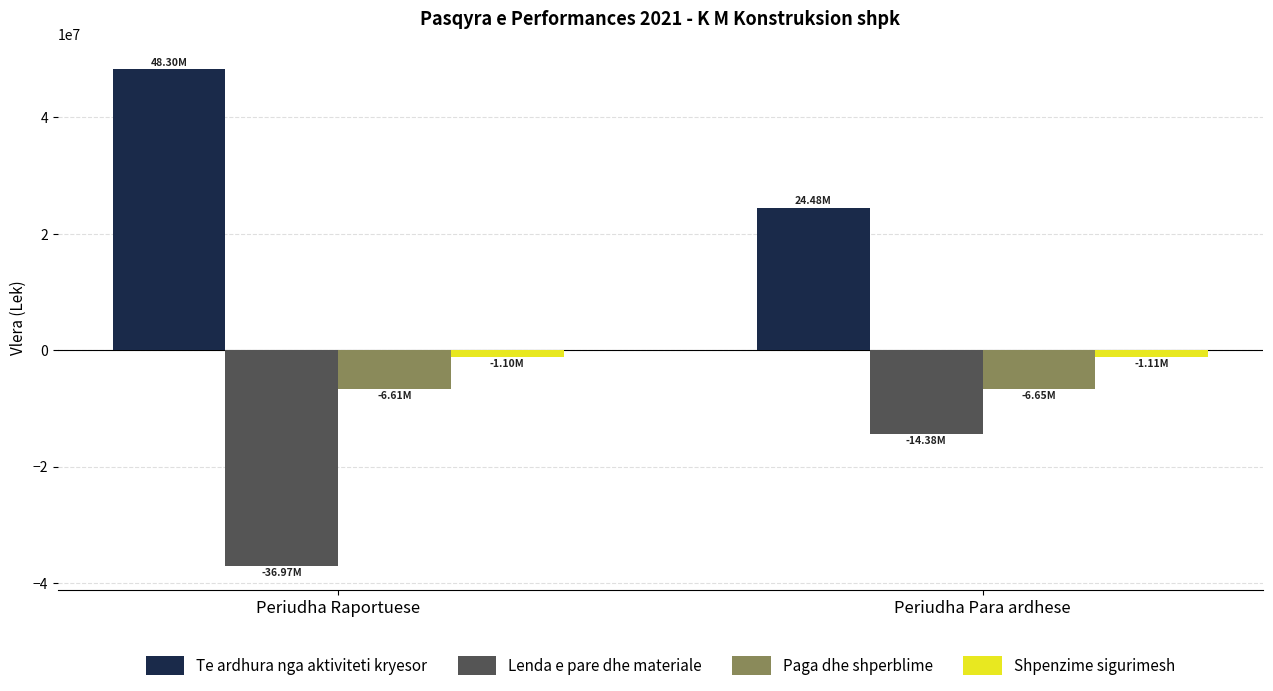

At which label is Te ardhura nga aktiviteti kryesor closest to 36392381?

Periudha Para ardhese